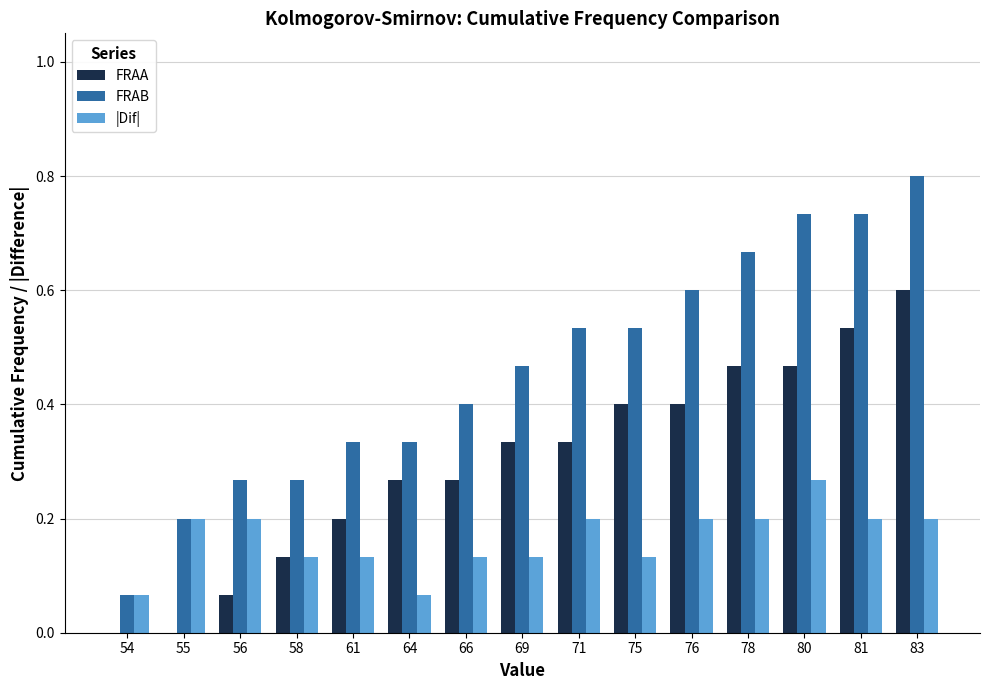

Which series changed the most between 54 and 78?

FRAB